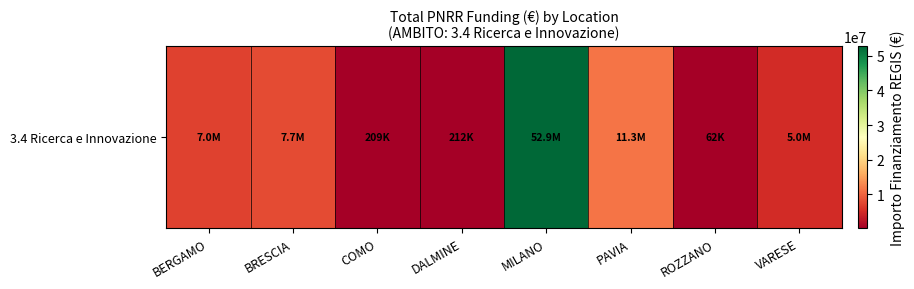

Between COMO and BRESCIA, which is larger?

BRESCIA